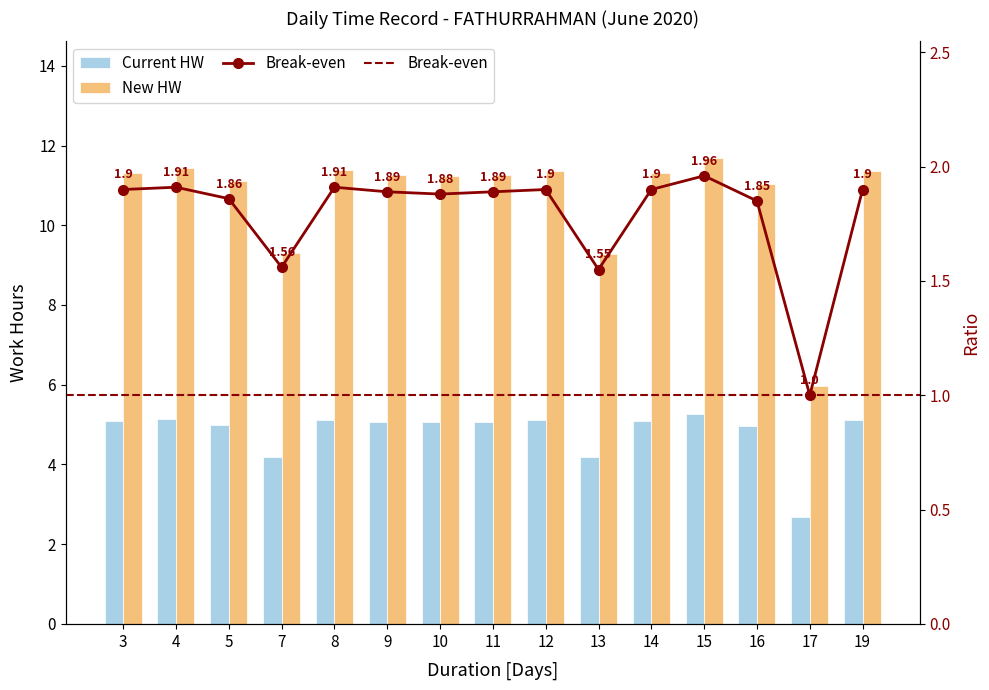

Rank the series by their average value, from highest to lowest.

New HW, Current HW, Break-even